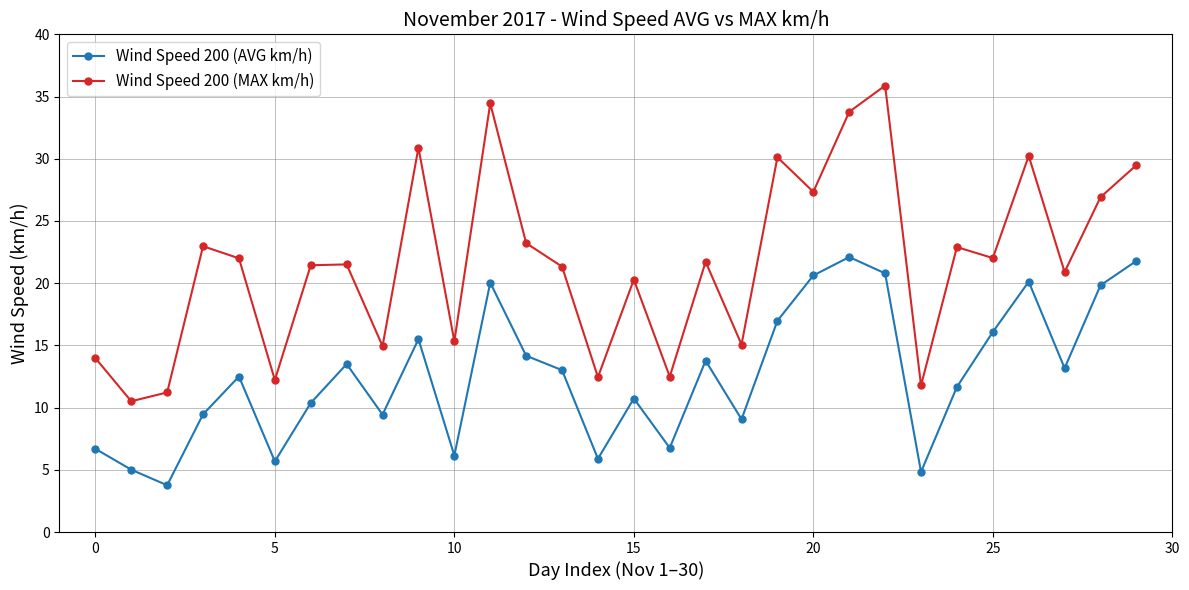

Which series has the widest spread of values?

Wind Speed 200 (MAX km/h)